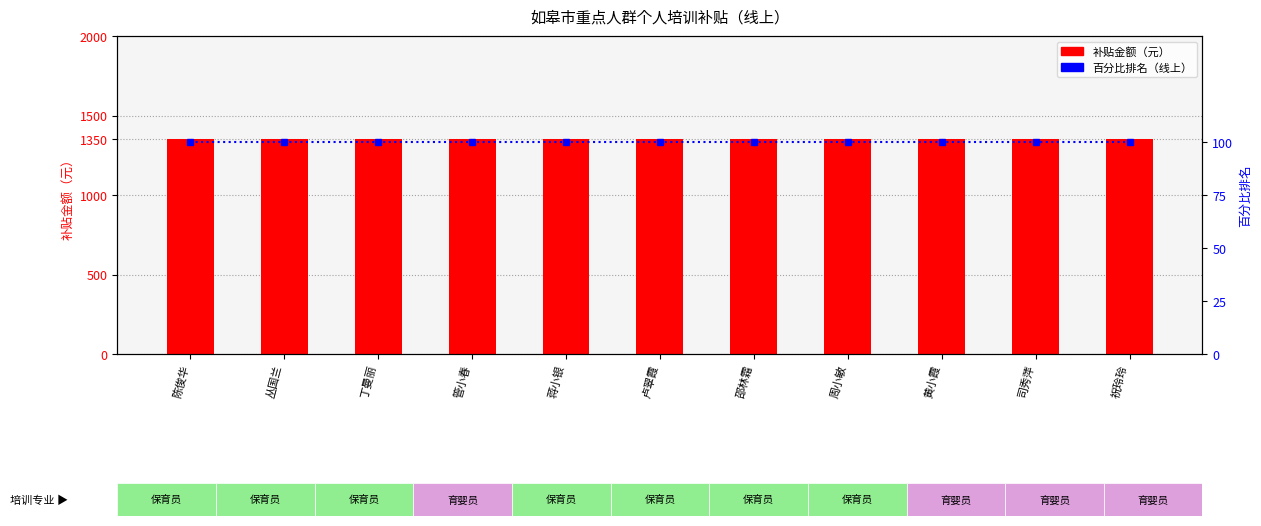

Are the bars grouped side by side (vs. stacked)?

Yes